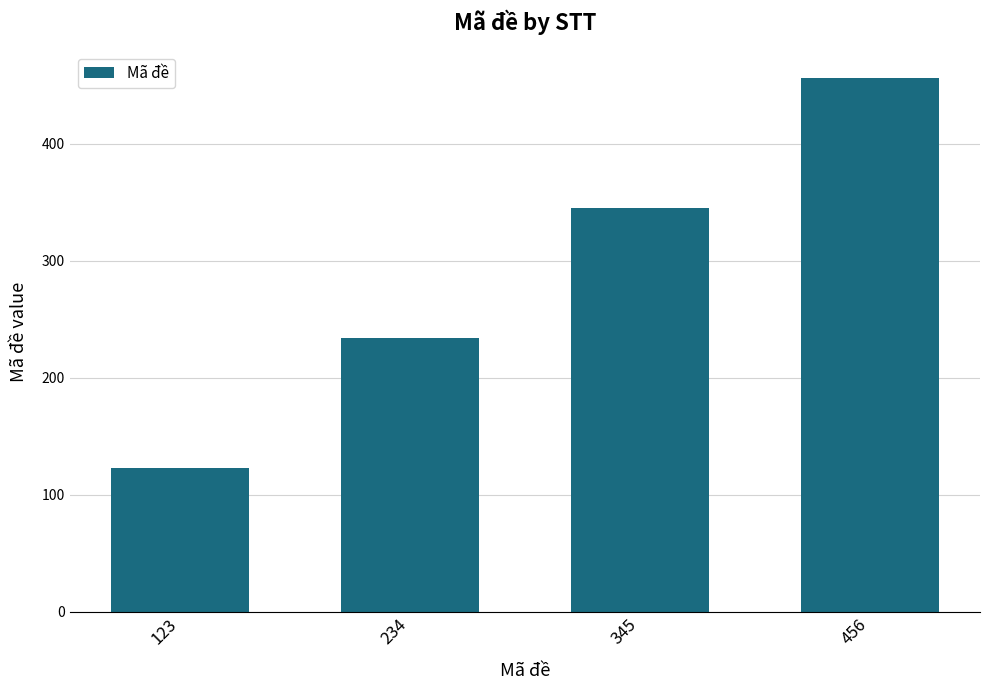

What is the change in value from 234 to 456?

+222